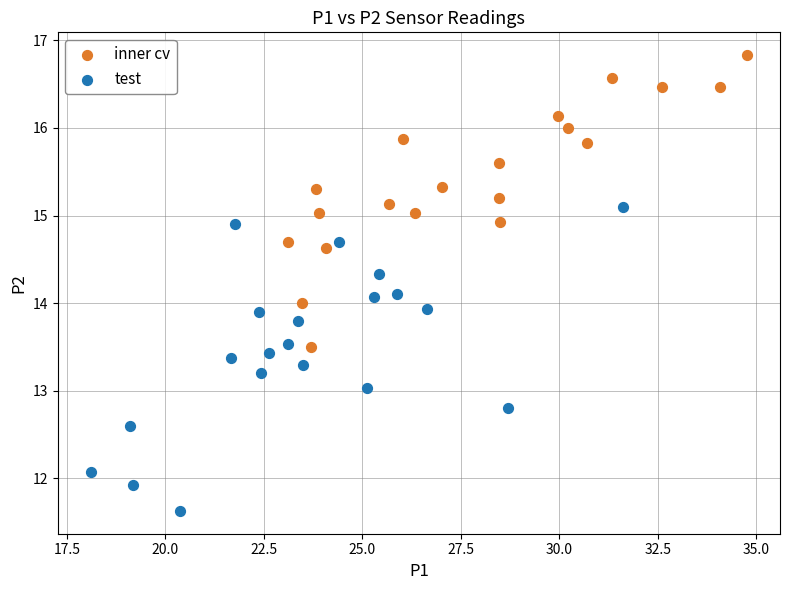

What are all the series names shown in the legend?

inner cv, test